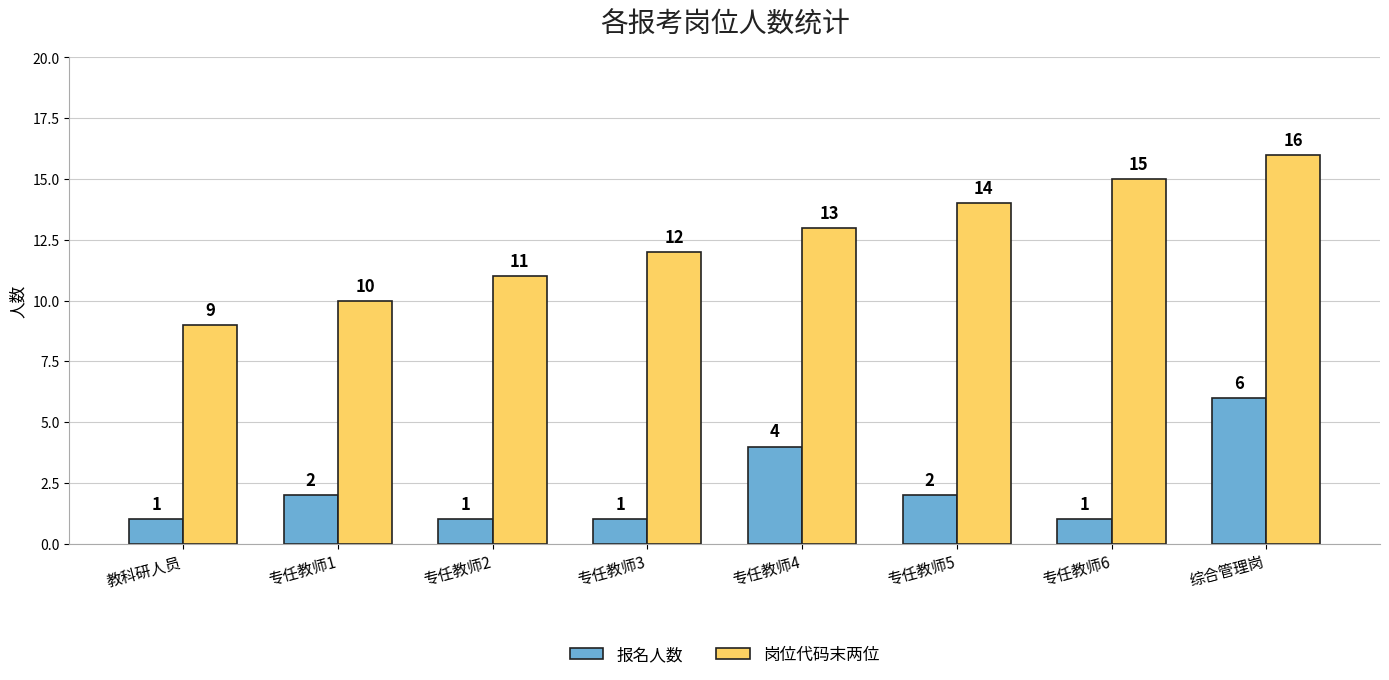

What is the difference between the maximum and minimum values in the 报名人数 series?

5